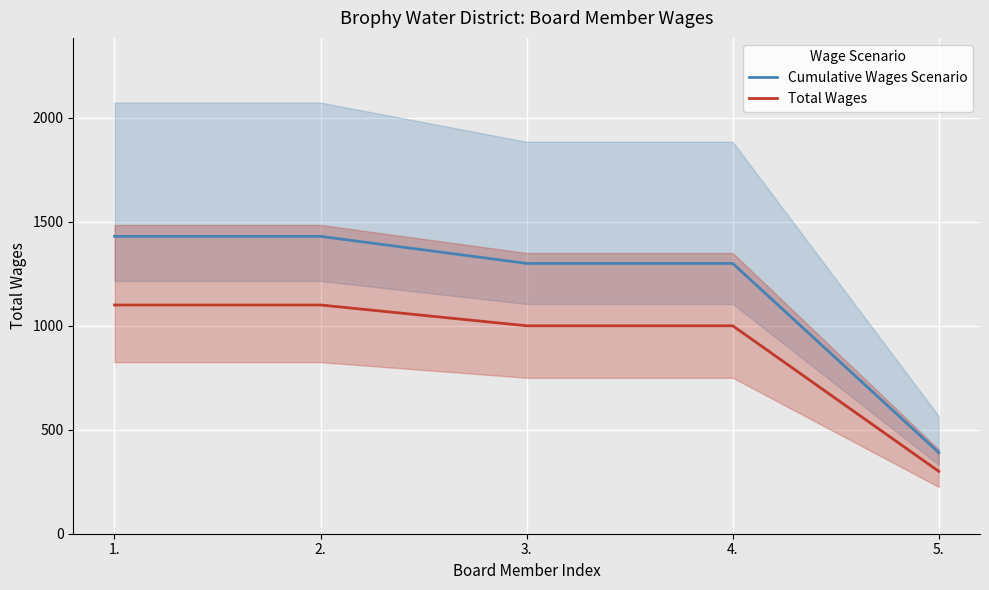

What is the difference between the maximum and minimum values in the Cumulative Wages Scenario series?

1040